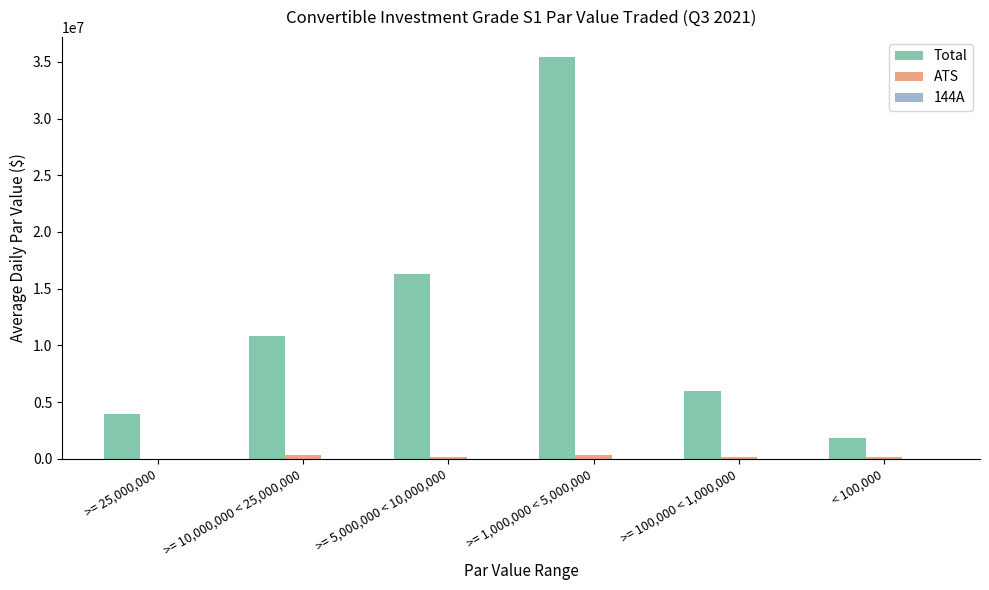

How many data points does each series have?

6